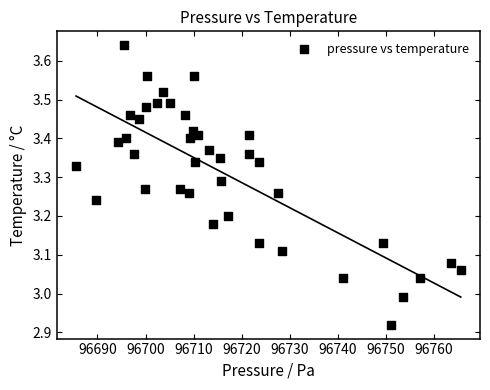

What is the range of X values (max minus min)?

80.0